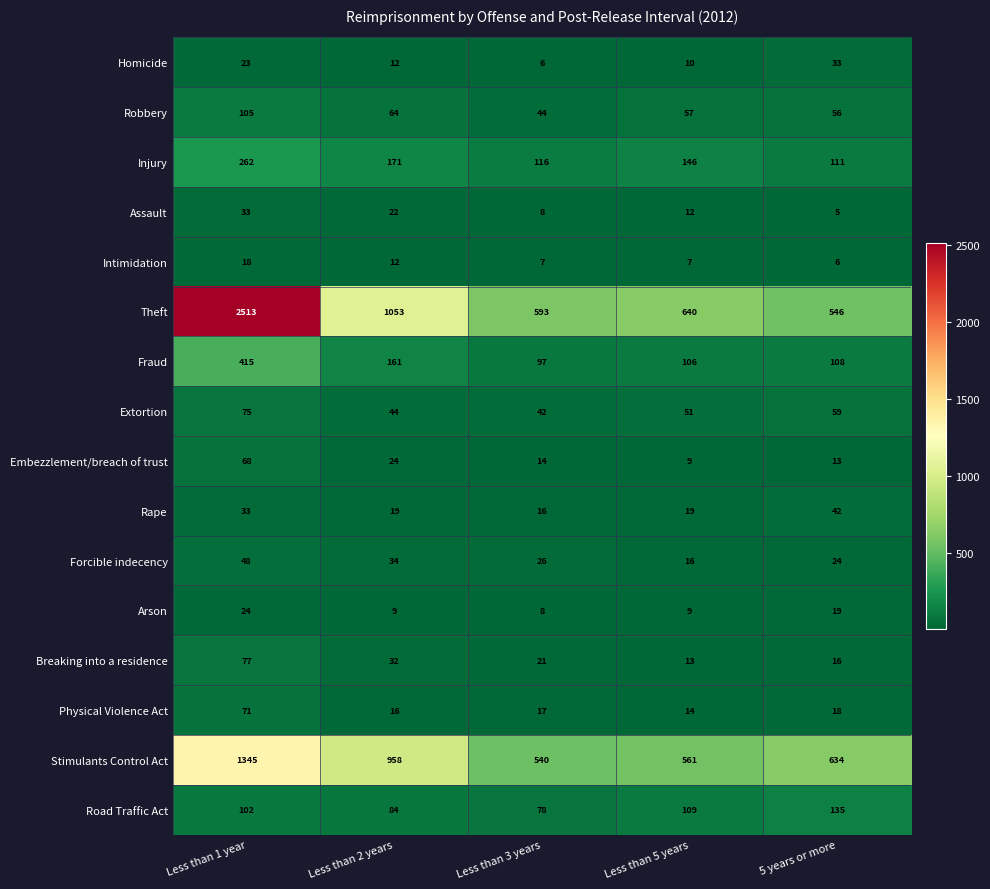

What is the difference between the highest and lowest values at Less than 1 year?

2495